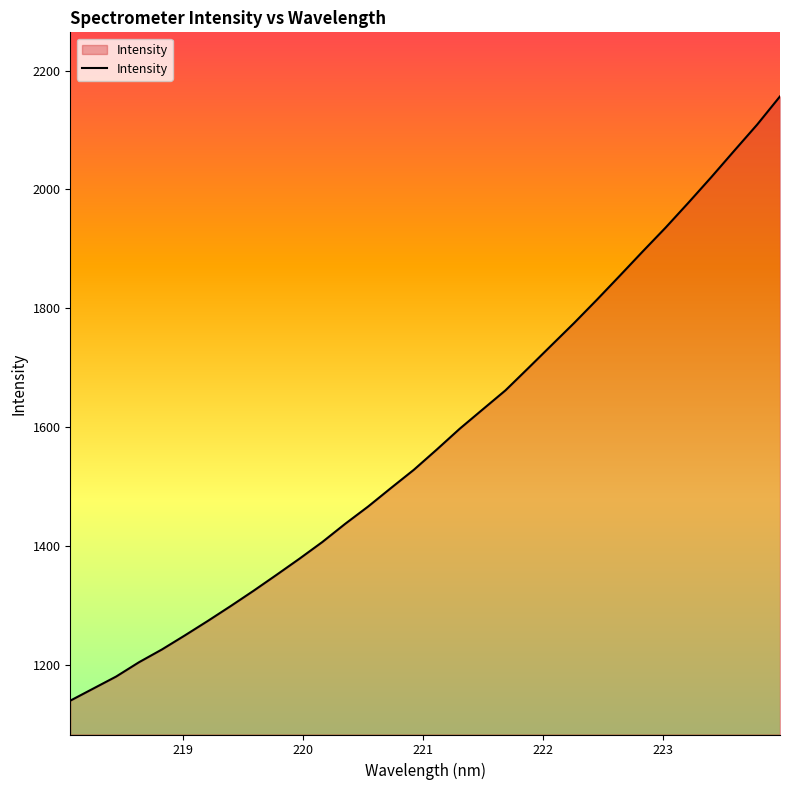

What is the minimum value shown in the chart?

1139.5